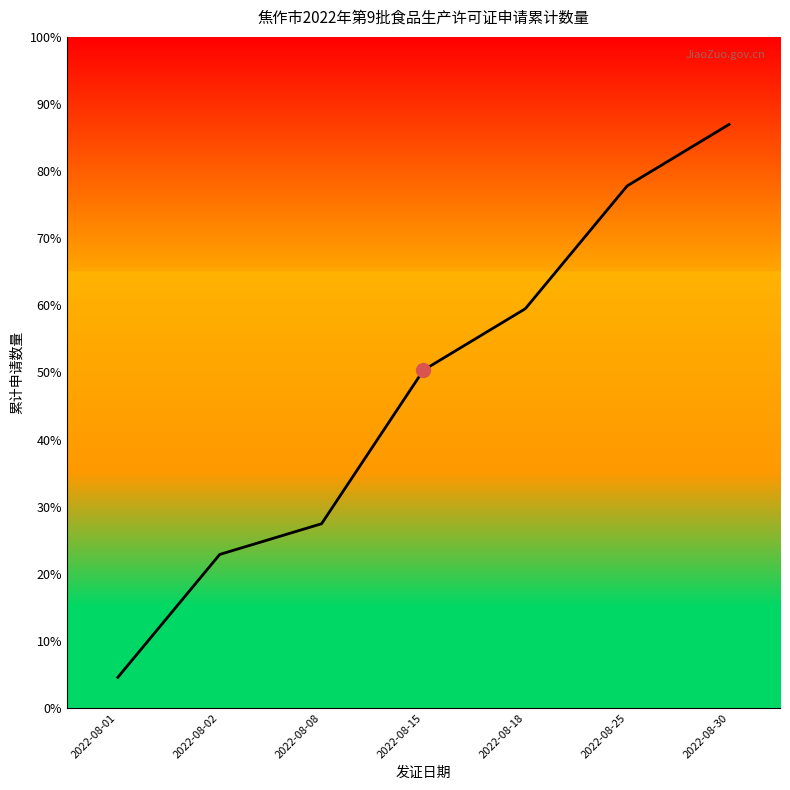

Does the chart display data point markers on the line(s)?

No